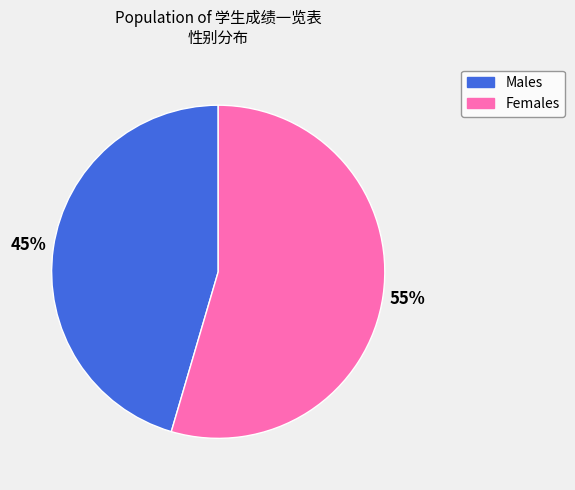

What percentage is the Males slice, to the nearest percent?

45%